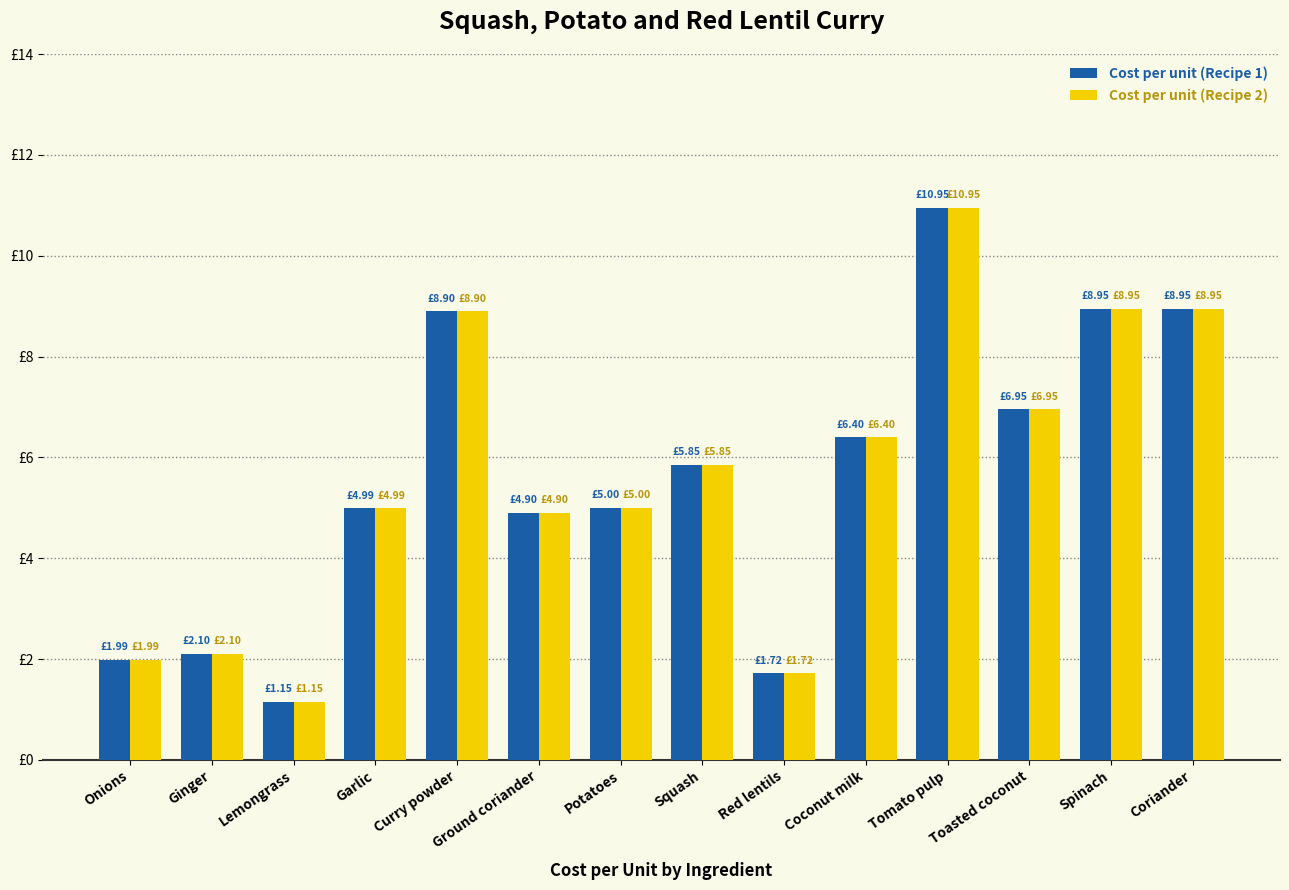

What are all the series names shown in the legend?

Cost per unit (Recipe 1), Cost per unit (Recipe 2)